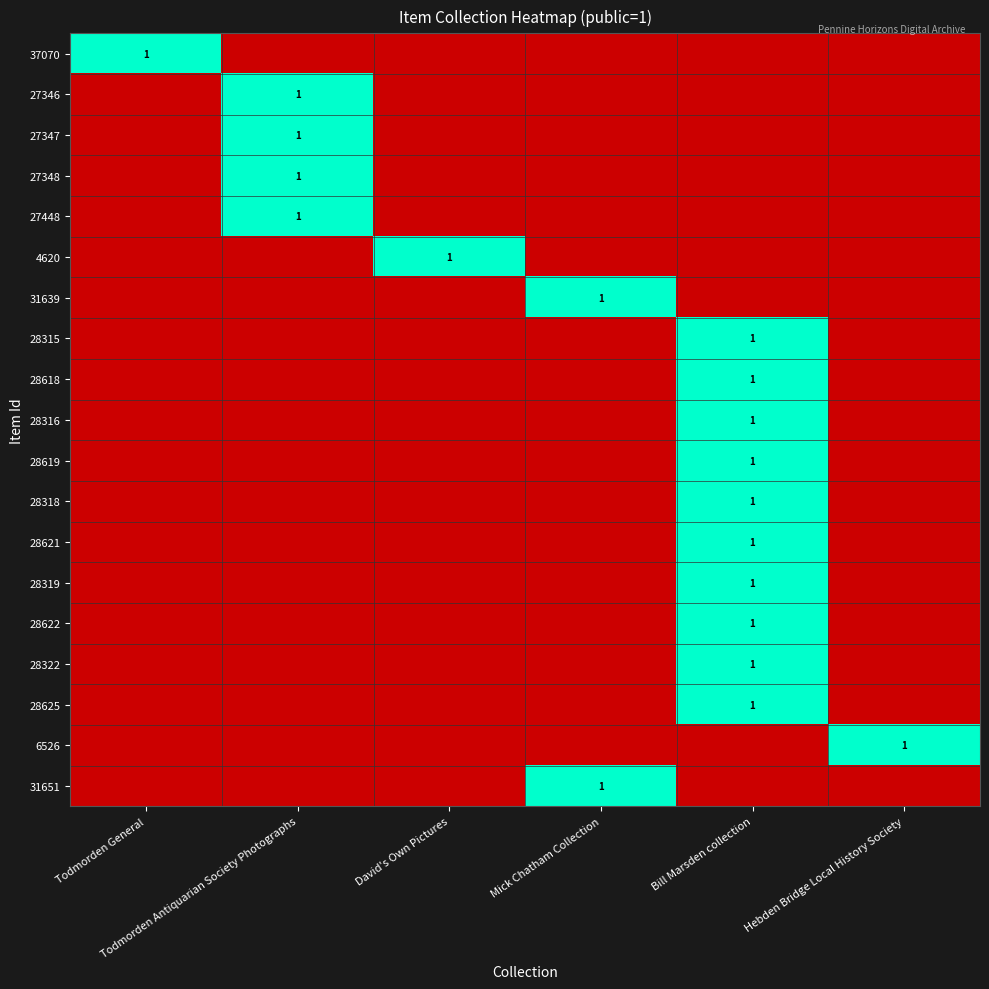

What is the difference between the 37070 values at David's Own Pictures and Todmorden General?

1